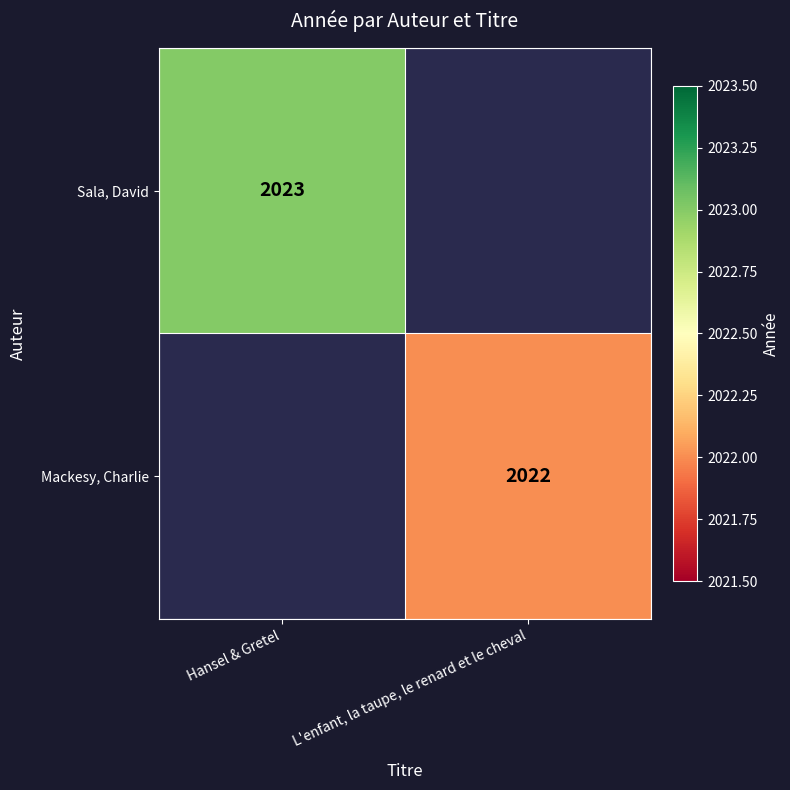

The Sala, David series shows 708 at Hansel & Gretel. True or false?

False